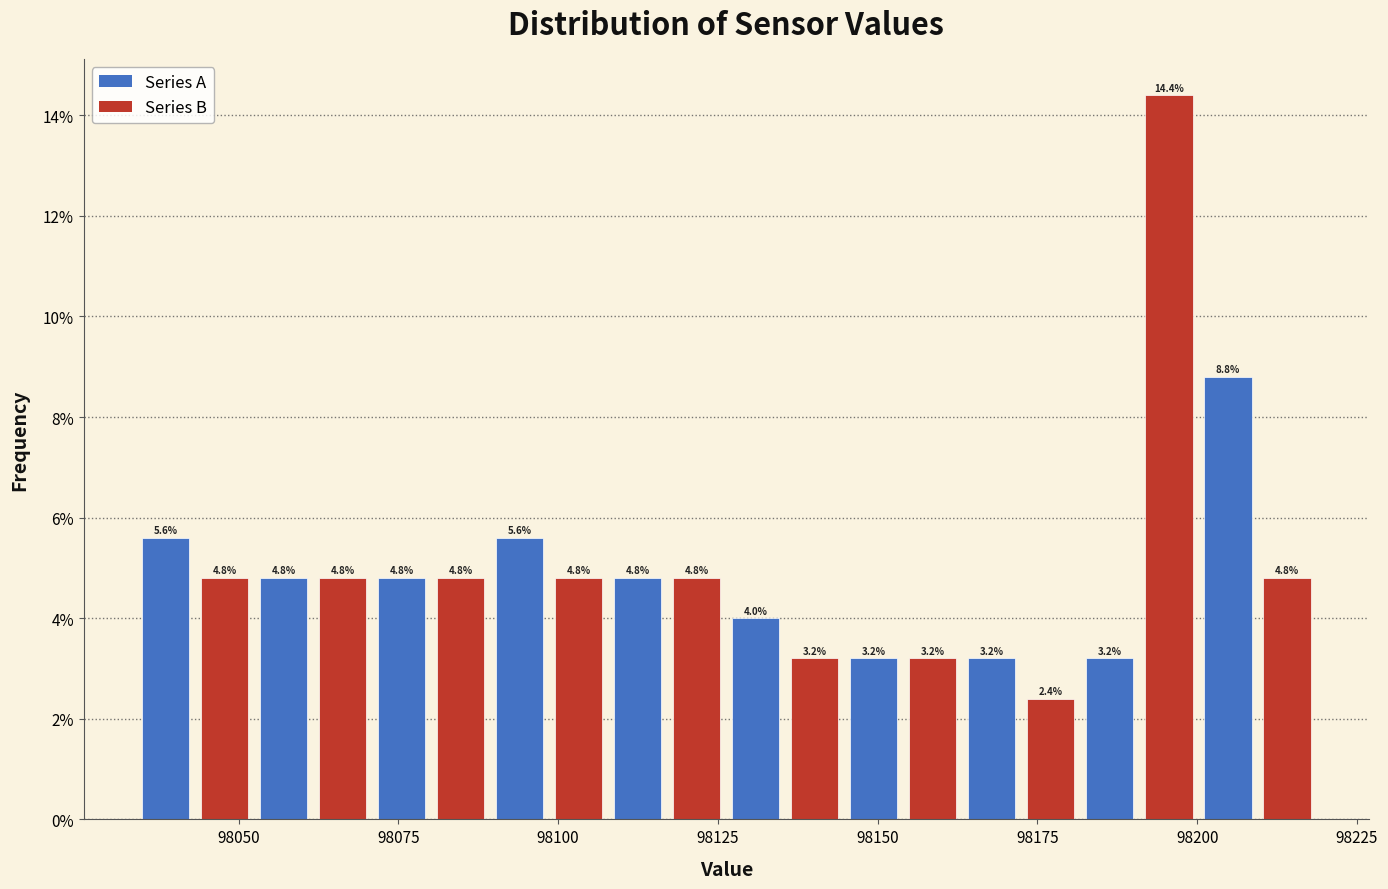

Read against the x-axis, roughly where is the centre of the tallest bar?

98195